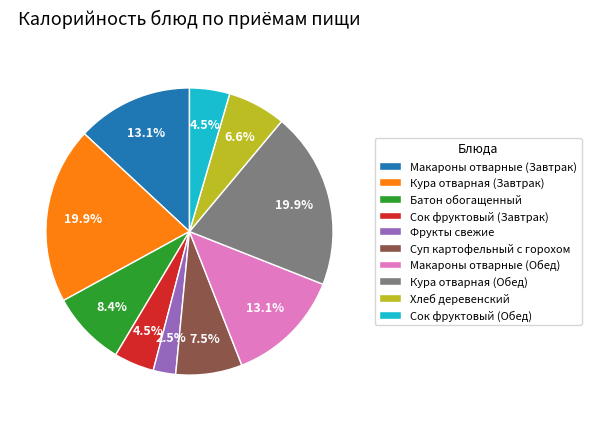

Does Сок фруктовый (Завтрак) represent more than half of the total?

No